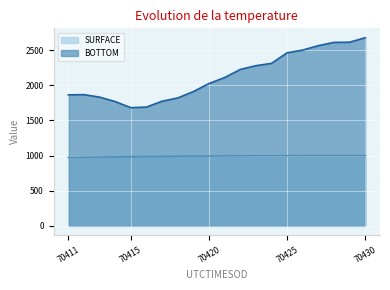

What is the difference between the maximum and minimum values in the BOTTOM series?

995.0